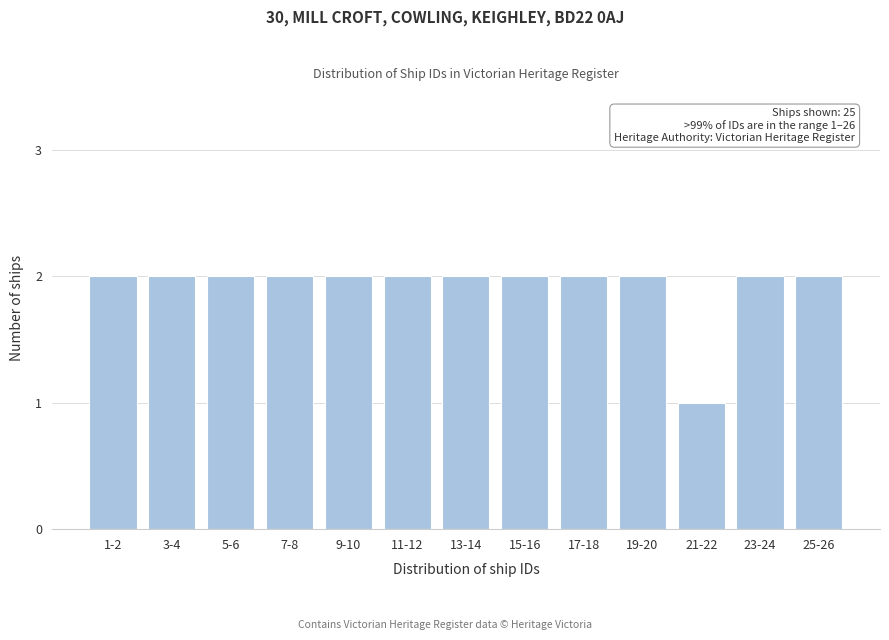

Reading right to left, extract all data points from this chart.

25-26=2	23-24=2	21-22=1	19-20=2	17-18=2	15-16=2	13-14=2	11-12=2	9-10=2	7-8=2	5-6=2	3-4=2	1-2=2